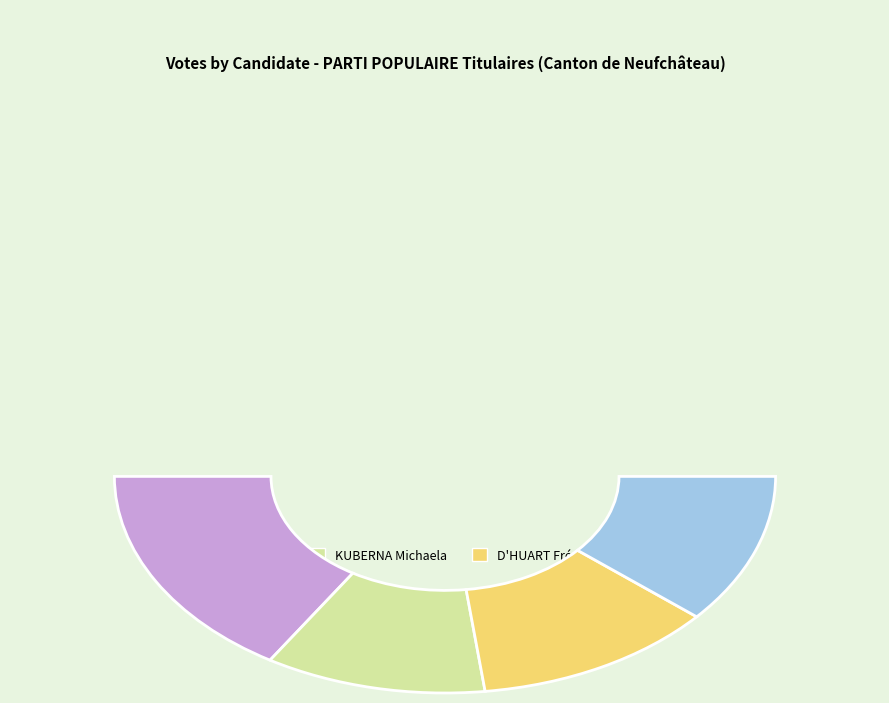

What is the smallest slice in the pie chart?

KUBERNA Michaela